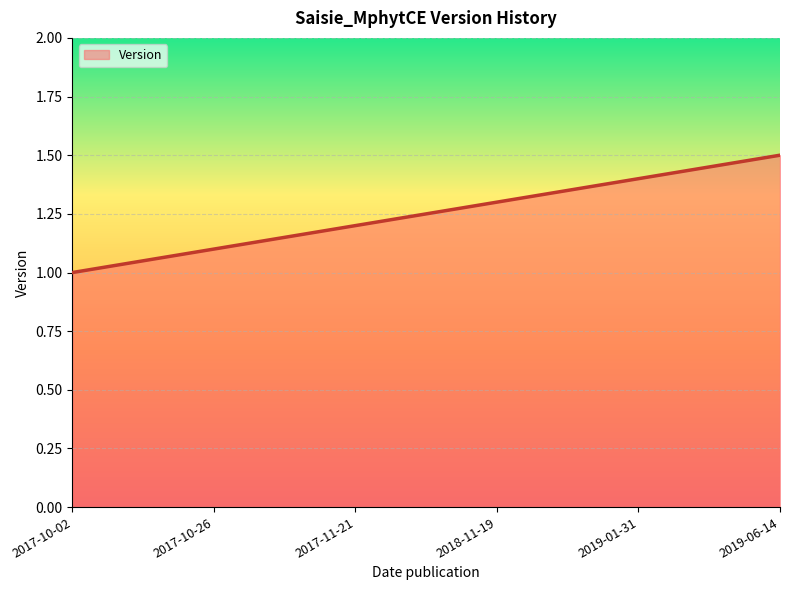

What position from the right is 2019-06-14?

1